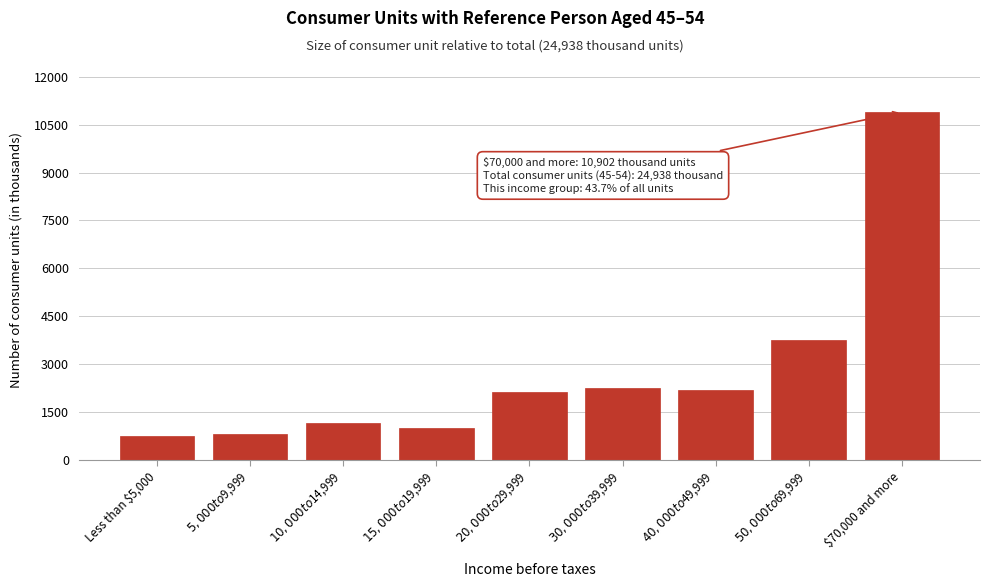

True or false: the data shows 4060 at $70,000 and more.

False